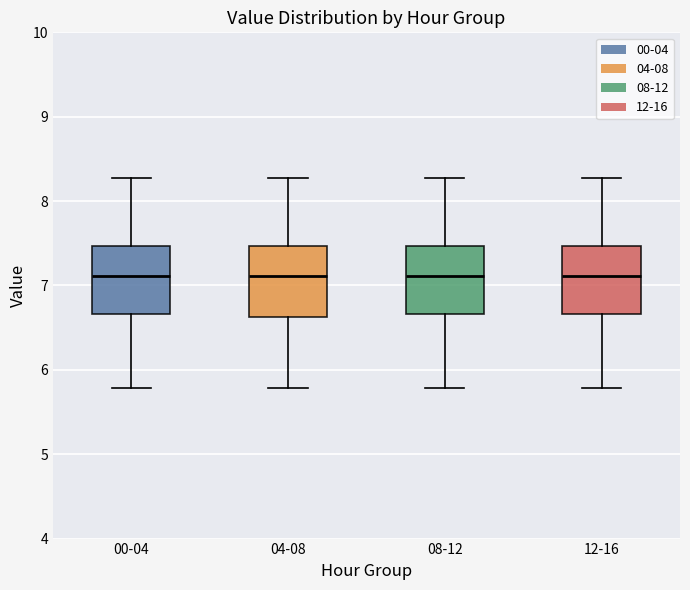

Reading left to right, read every box against the y-axis: the position of its median line, the range the box covers, and the ends of its whiskers. The values are not printed on the chart, so give them approximately, as read against the axis.

00-04: median 7.1, box 6.7 to 7.5, whiskers 5.8 to 8.3
04-08: median 7.1, box 6.6 to 7.5, whiskers 5.8 to 8.3
08-12: median 7.1, box 6.7 to 7.5, whiskers 5.8 to 8.3
12-16: median 7.1, box 6.7 to 7.5, whiskers 5.8 to 8.3